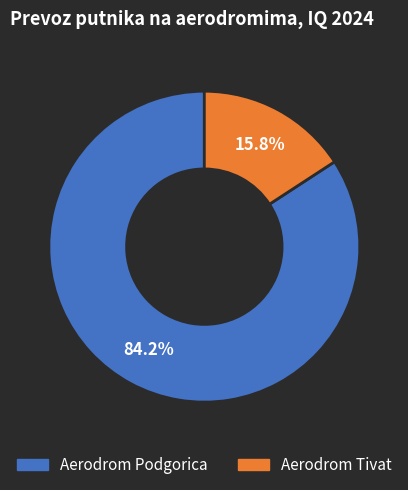

What portion of the pie excludes Aerodrom Podgorica?

15.8%